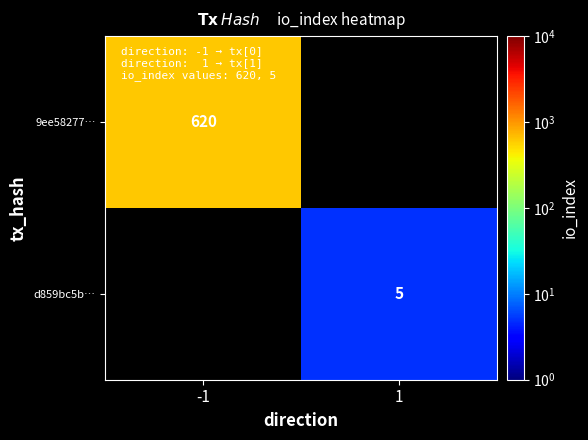

At how many categories does at least one series exceed 501?

1